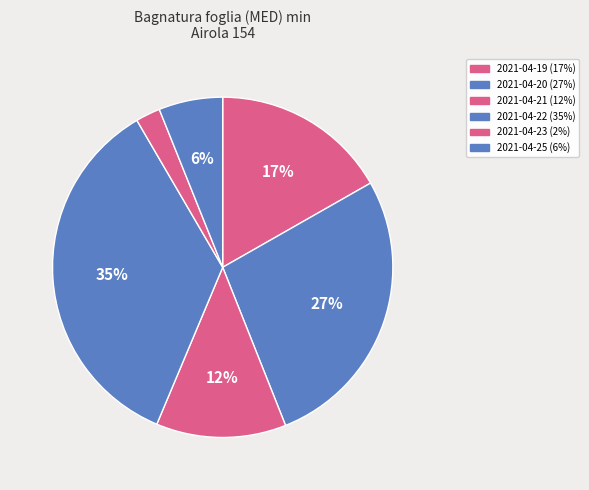

Does 2021-04-25 account for over 50% of the chart?

No